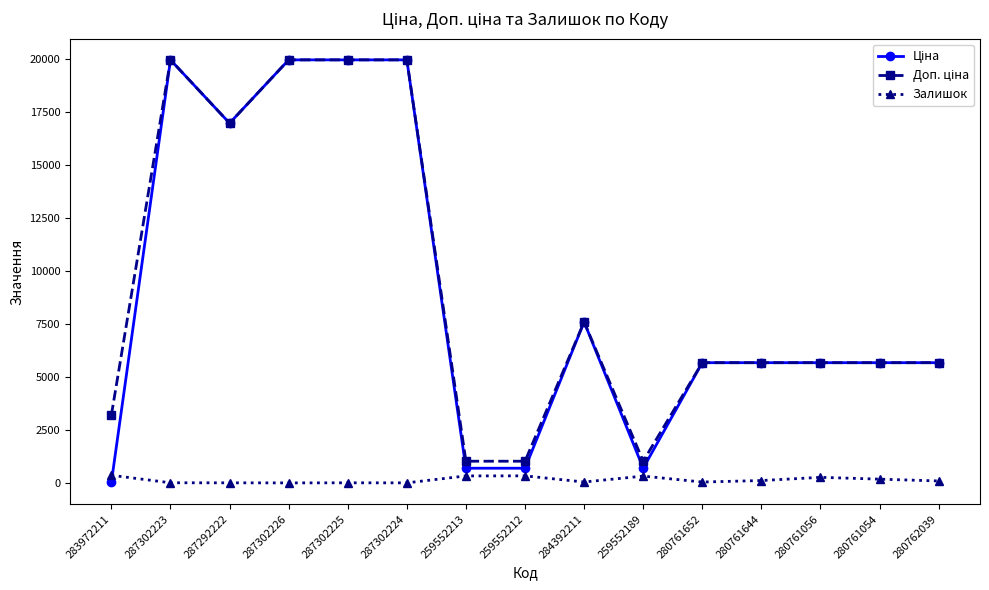

What is the label of the 13th point from the left?

280761056